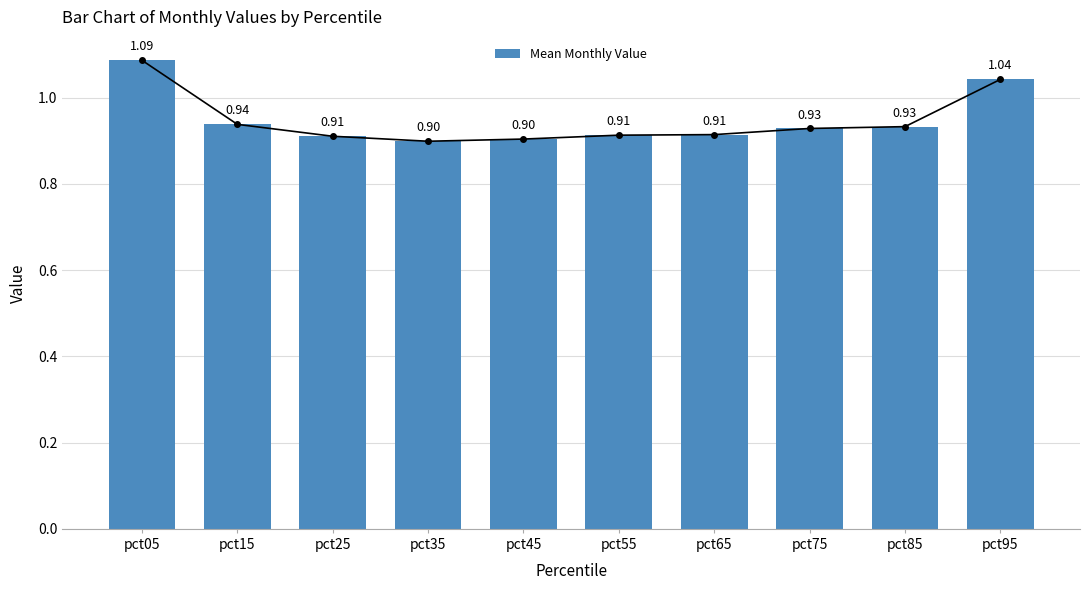

At which label is the value closest to 0?

pct35